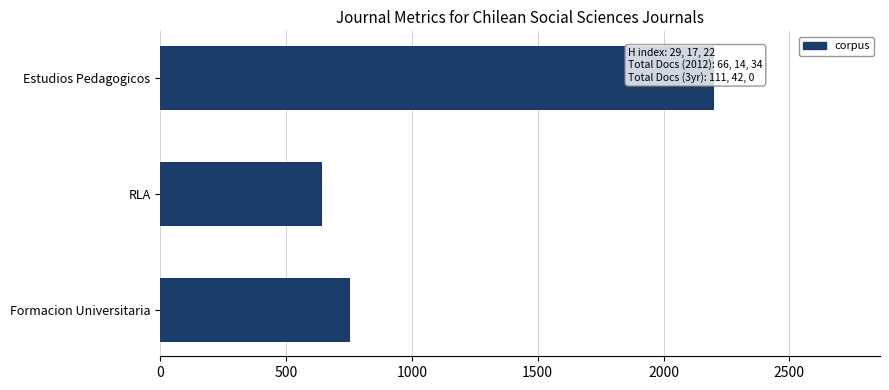

What is the approximate value at RLA?

643